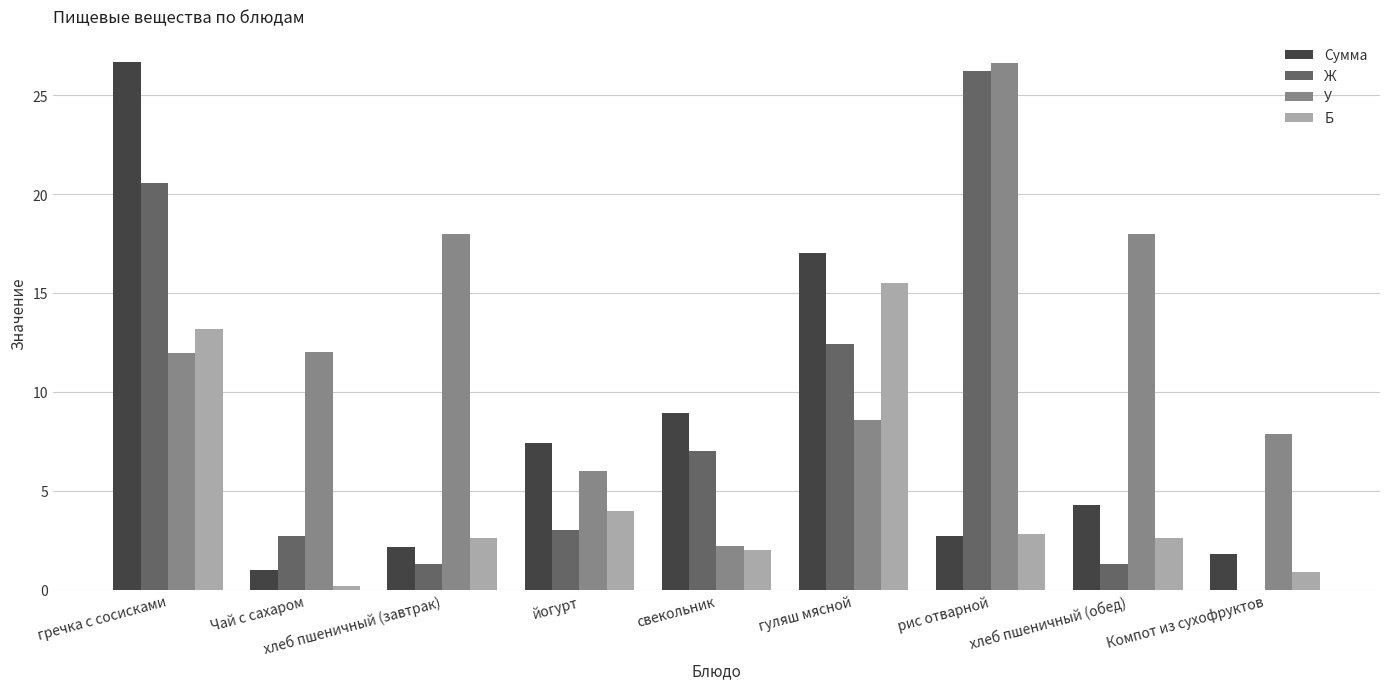

What are all the series names shown in the legend?

Сумма, Ж, У, Б